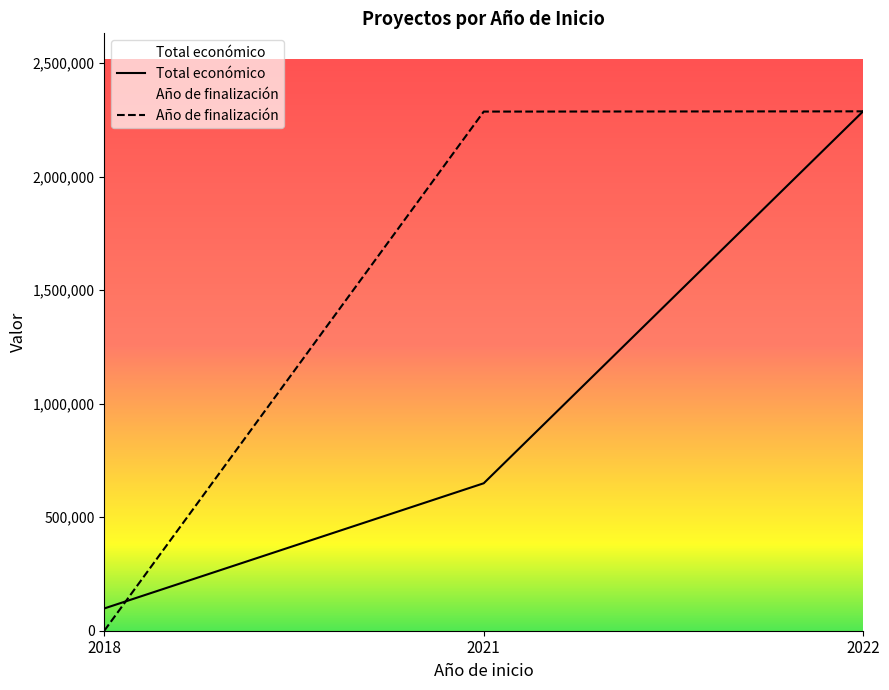

What is the difference between the Total económico values at 2021 and 2018?

551266.0